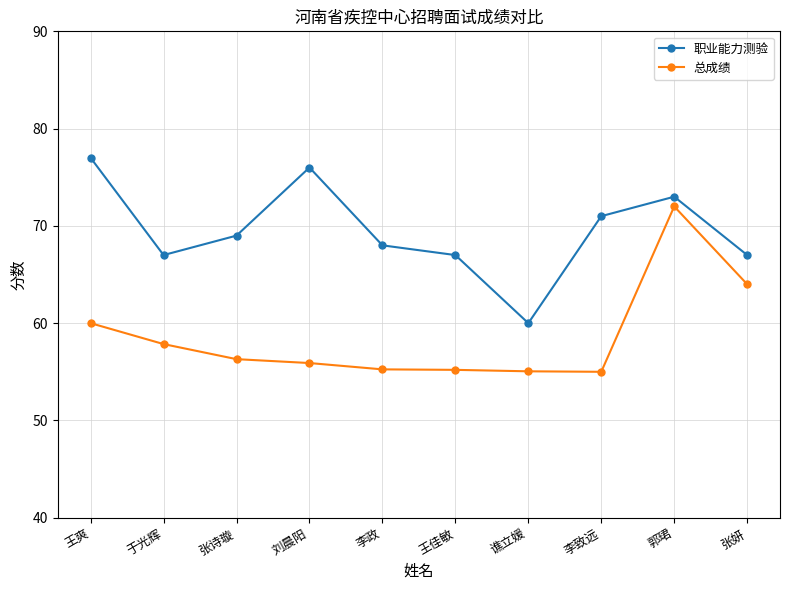

Does the chart have visible grid lines?

Yes